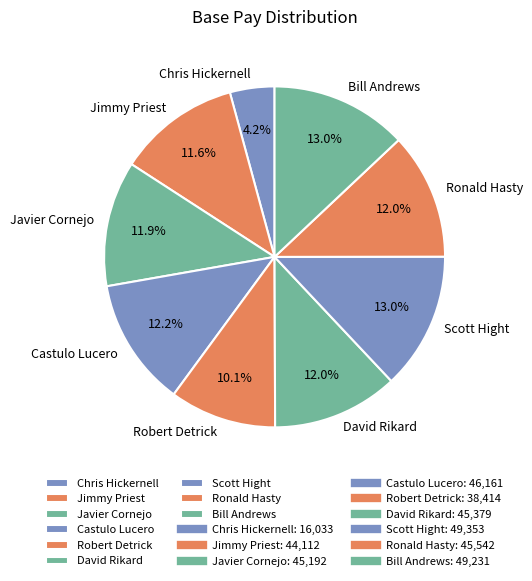

Do Jimmy Priest and Bill Andrews together represent more than half of the pie?

No